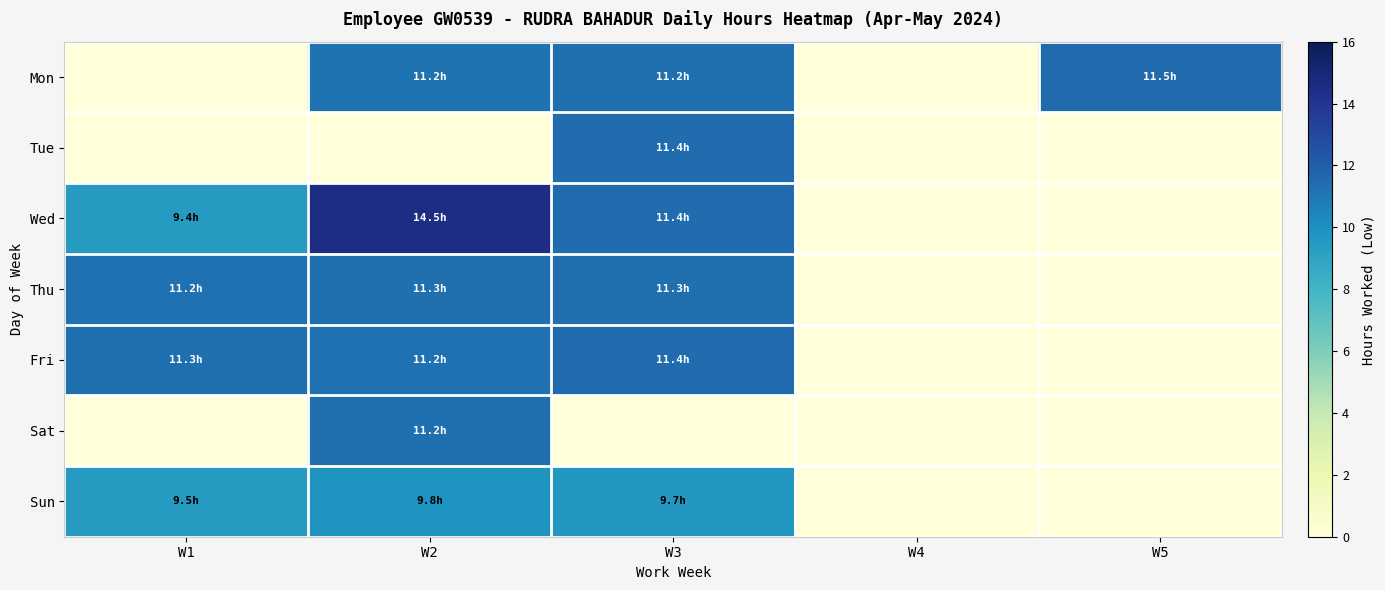

Which series changed the most between W4 and W5?

Mon